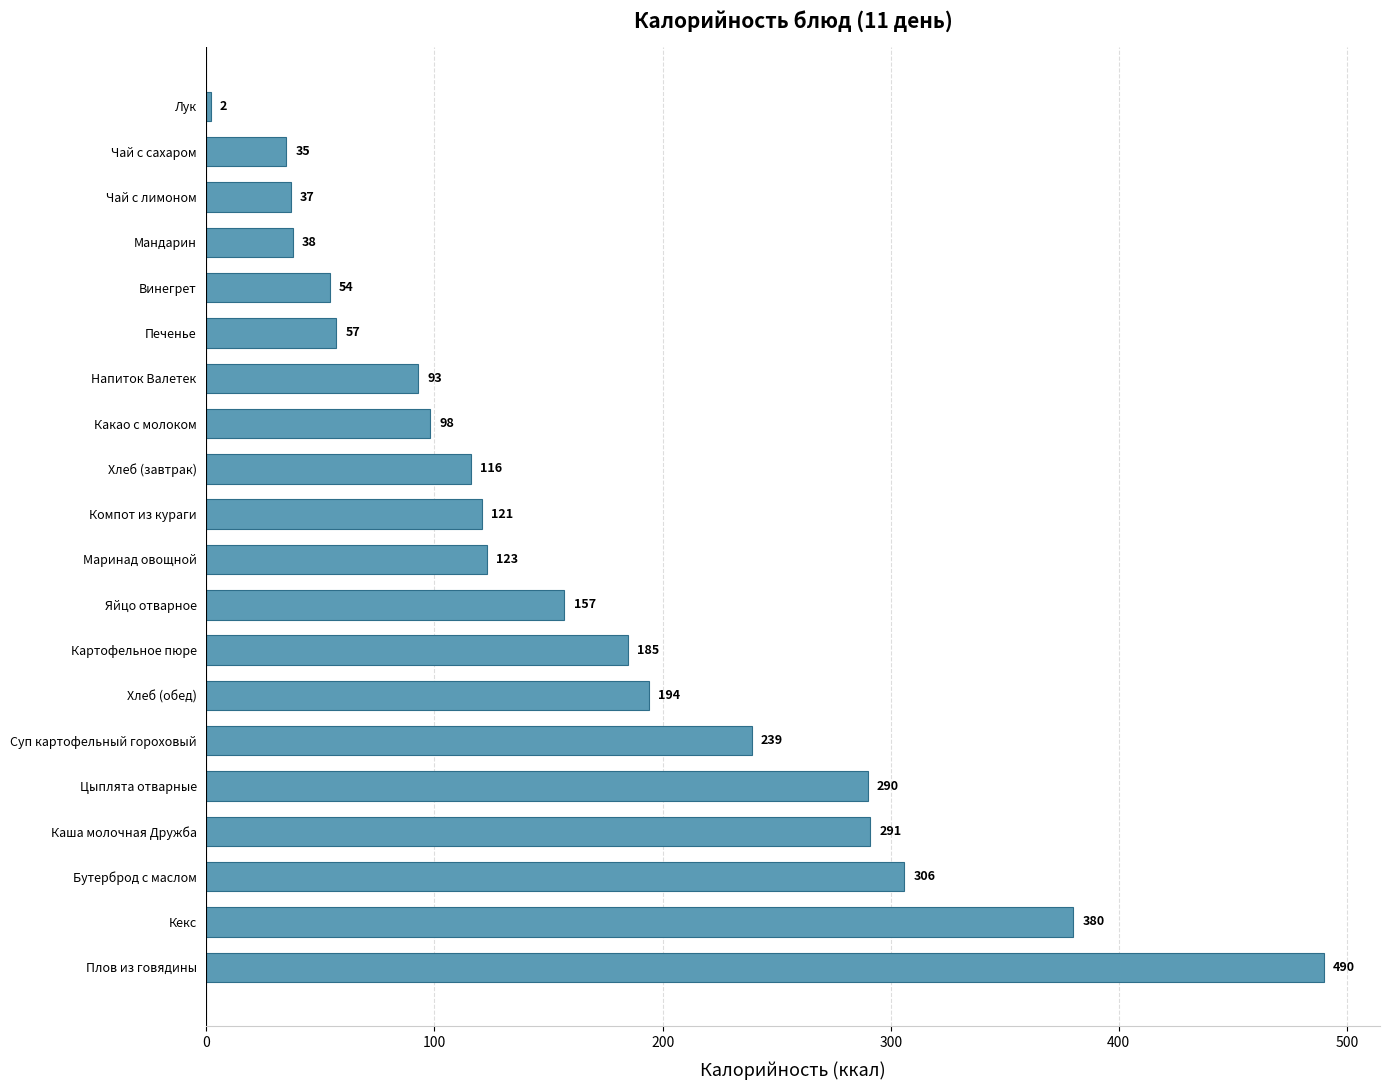

Reading top to bottom, transcribe all the data shown in this chart.

Лук=2	Чай с сахаром=35	Чай с лимоном=37	Мандарин=38	Винегрет=54	Печенье=57	Напиток Валетек=93	Какао с молоком=98	Хлеб (завтрак)=116	Компот из кураги=121	Маринад овощной=123	Яйцо отварное=157	Картофельное пюре=185	Хлеб (обед)=194	Суп картофельный гороховый=239	Цыплята отварные=290	Каша молочная Дружба=291	Бутерброд с маслом=306	Кекс=380	Плов из говядины=490